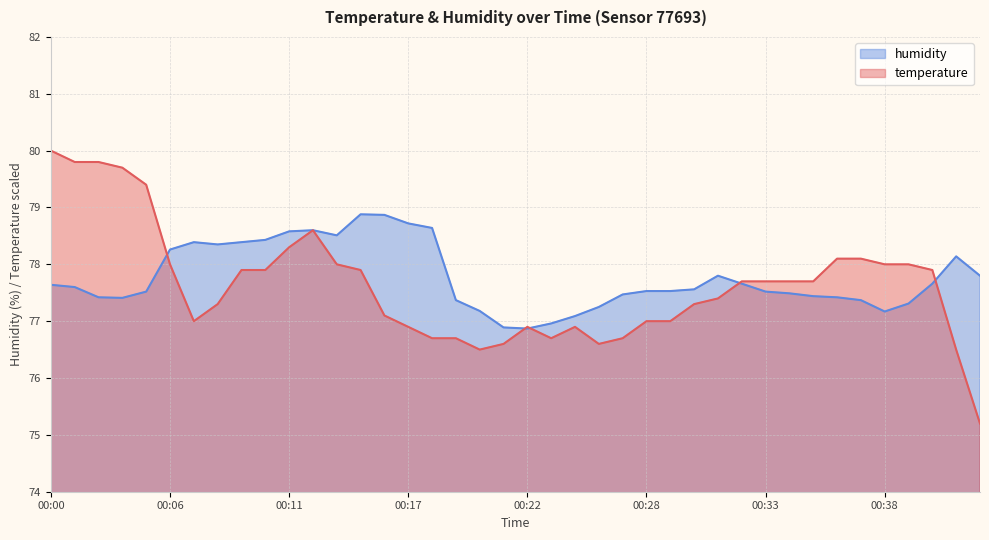

List the series in order of their overall mean, lowest first.

temperature, humidity